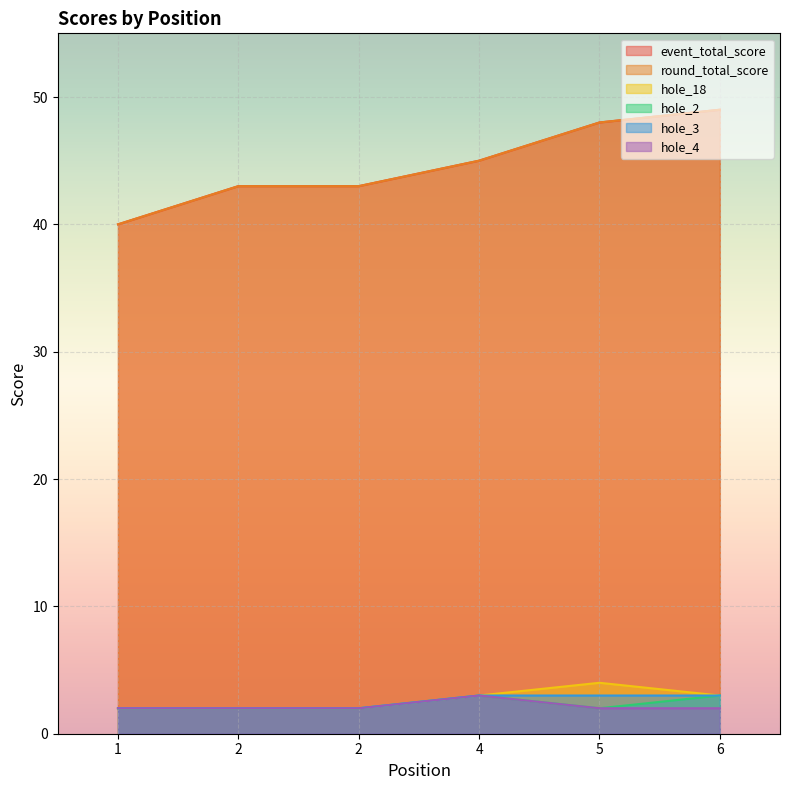

What is the difference between the maximum and second lowest values in the hole_3 series?

1